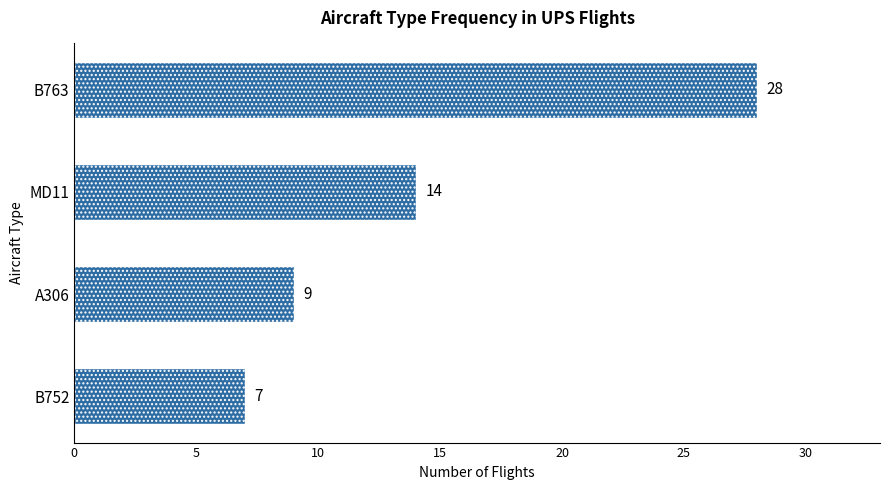

How many data points are less than 14?

2